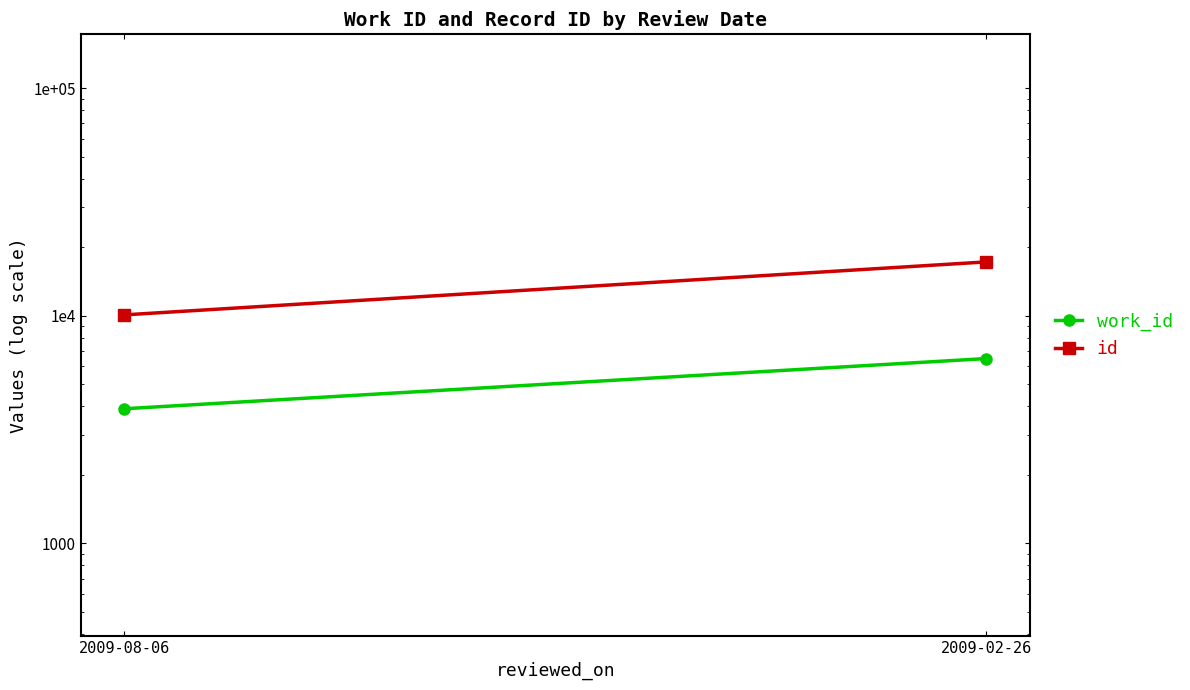

What position from the left is 2009-08-06?

1